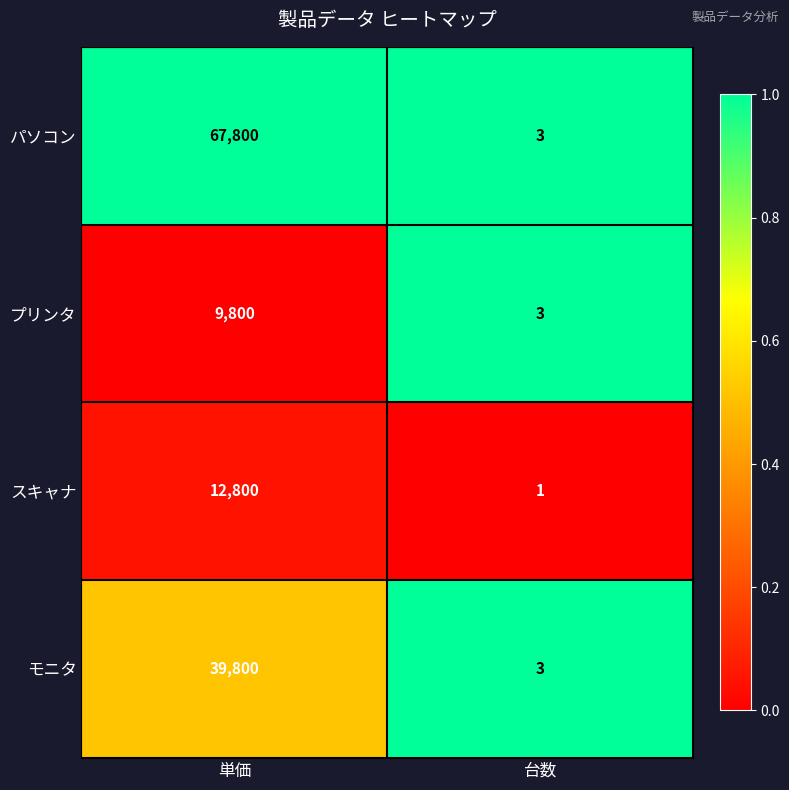

Is it true that モニタ equals 3 at 台数?

True